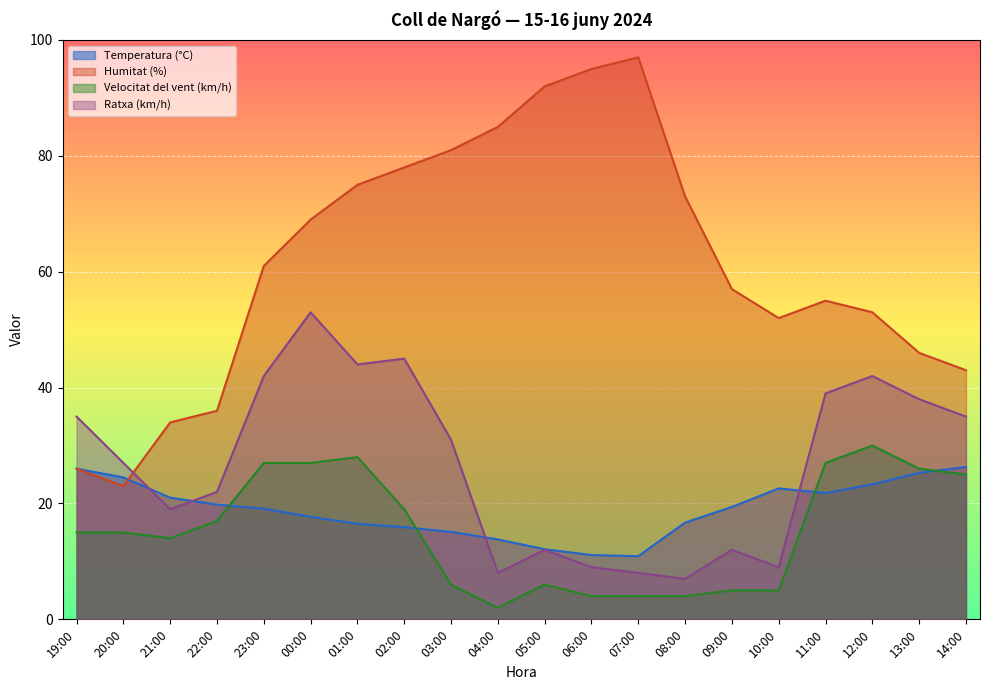

How many lines are shown in the chart?

4